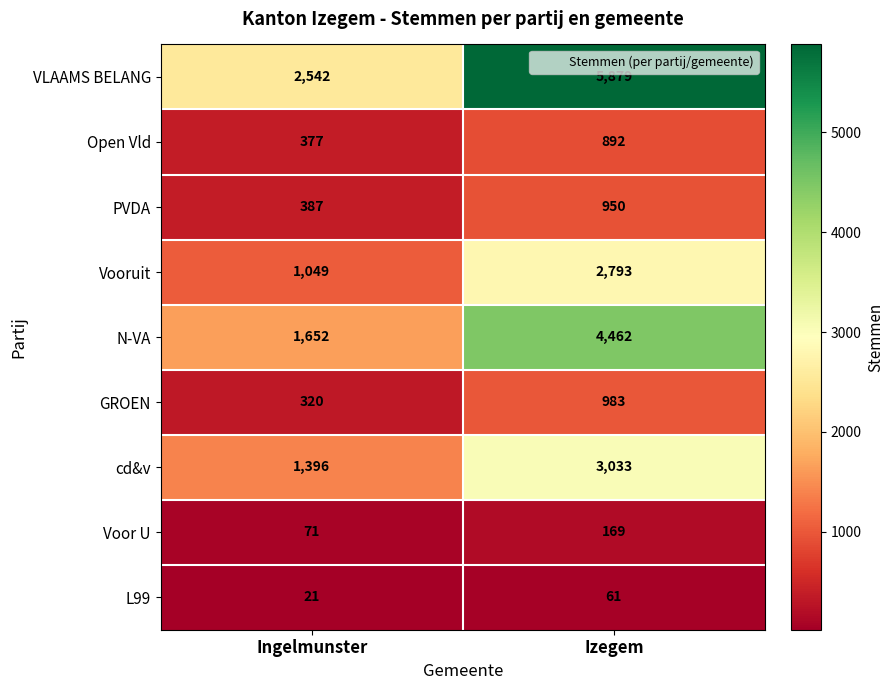

How many values in the PVDA series are below 950?

1